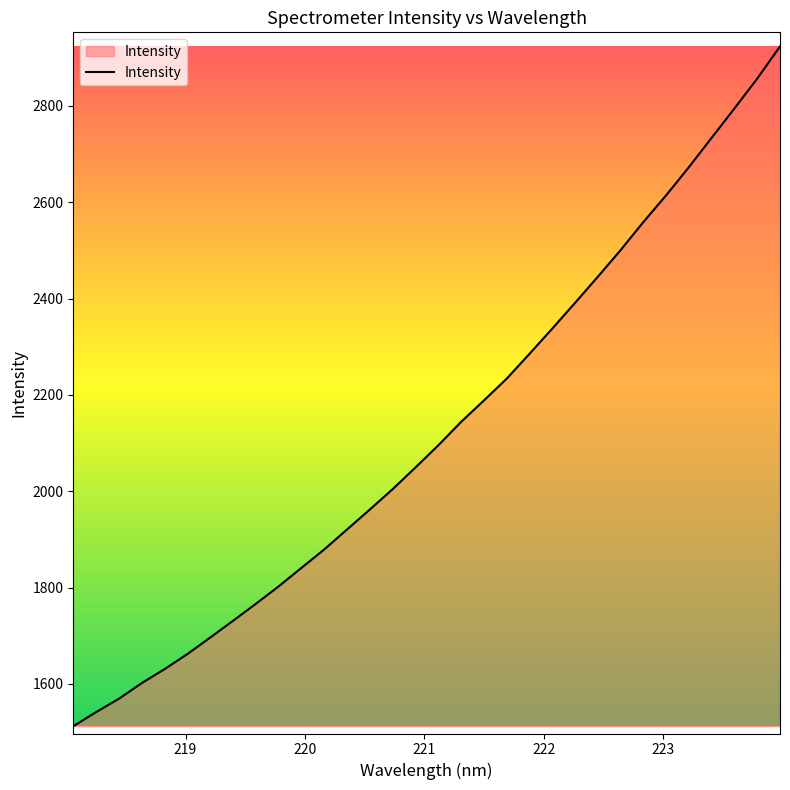

What is the greatest value displayed?

2923.2